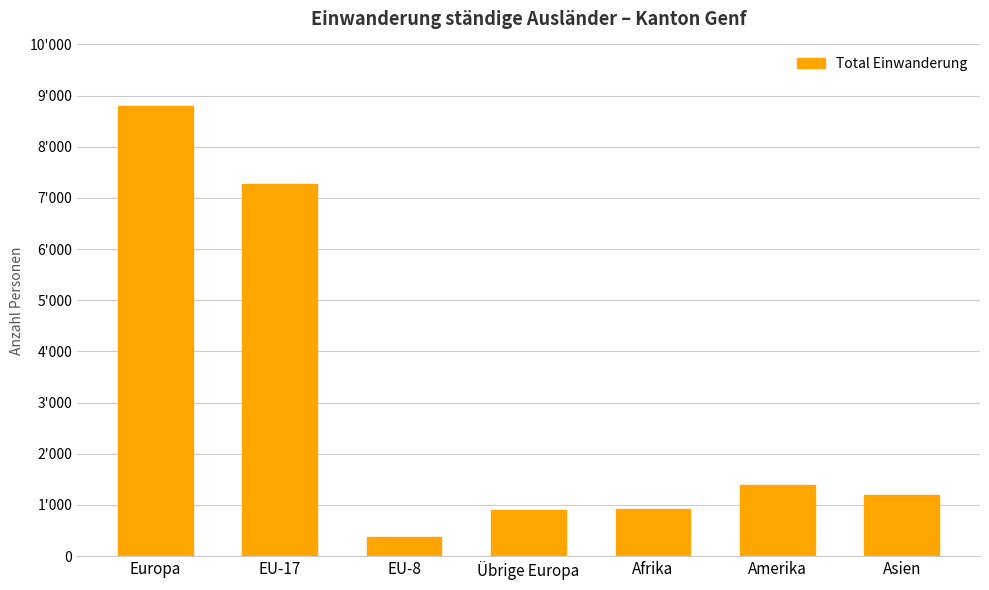

Does the chart contain any negative values?

No